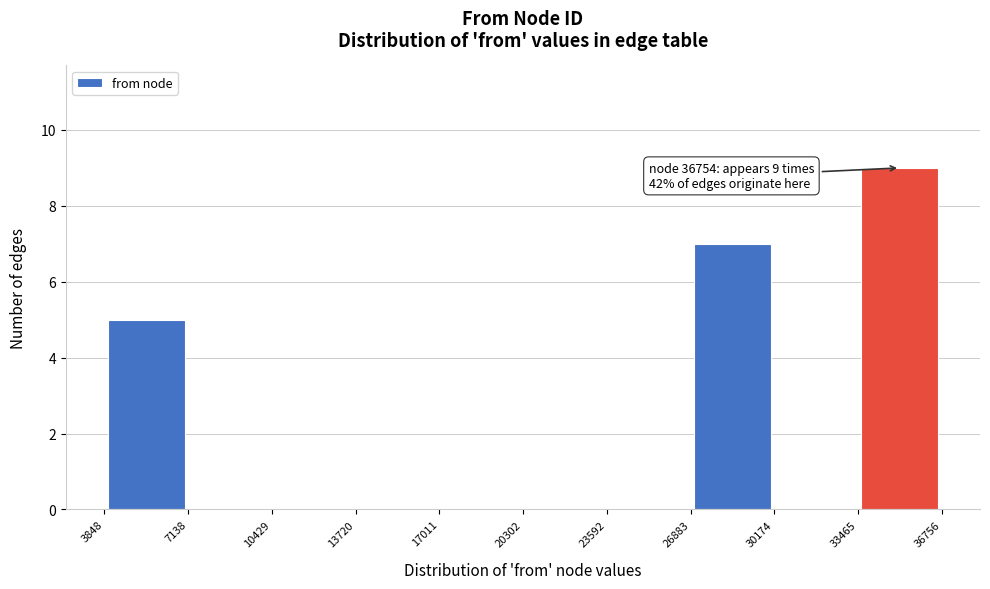

Over which range of the x-axis is the bar tallest?

33465 to 36756